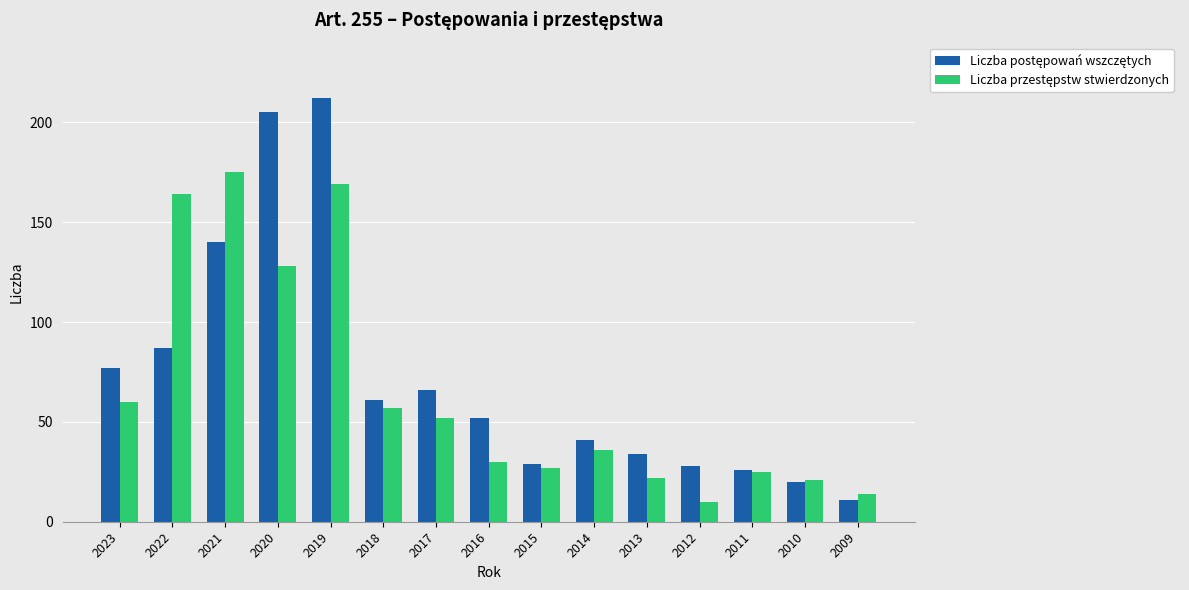

What is the greatest value displayed?

212